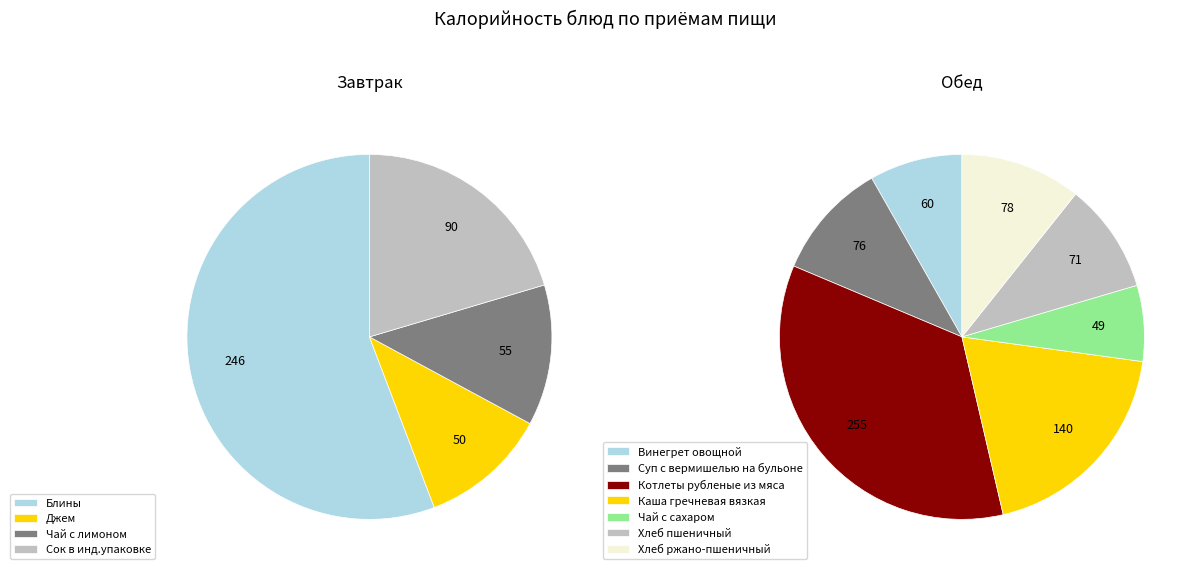

To the nearest percent, what is the difference between the largest and smallest slice percentages?

18%